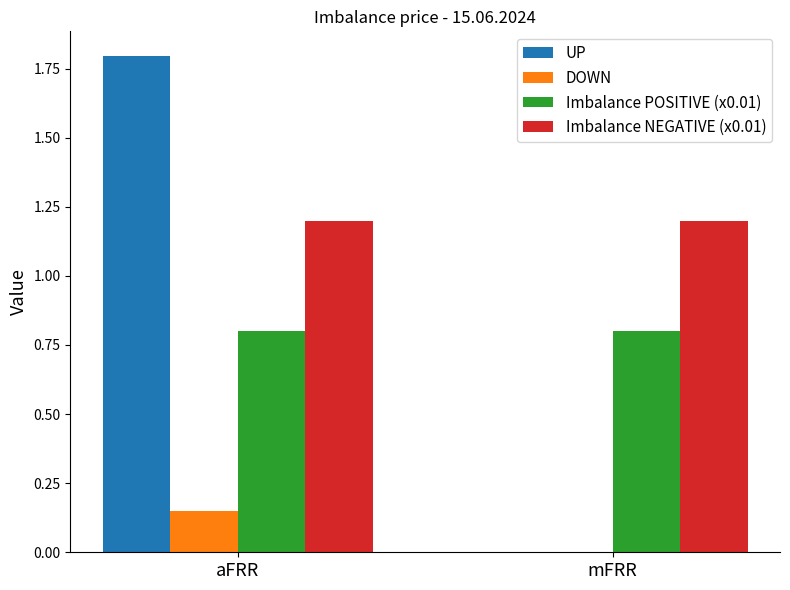

Between aFRR and mFRR, which series saw the biggest shift?

UP